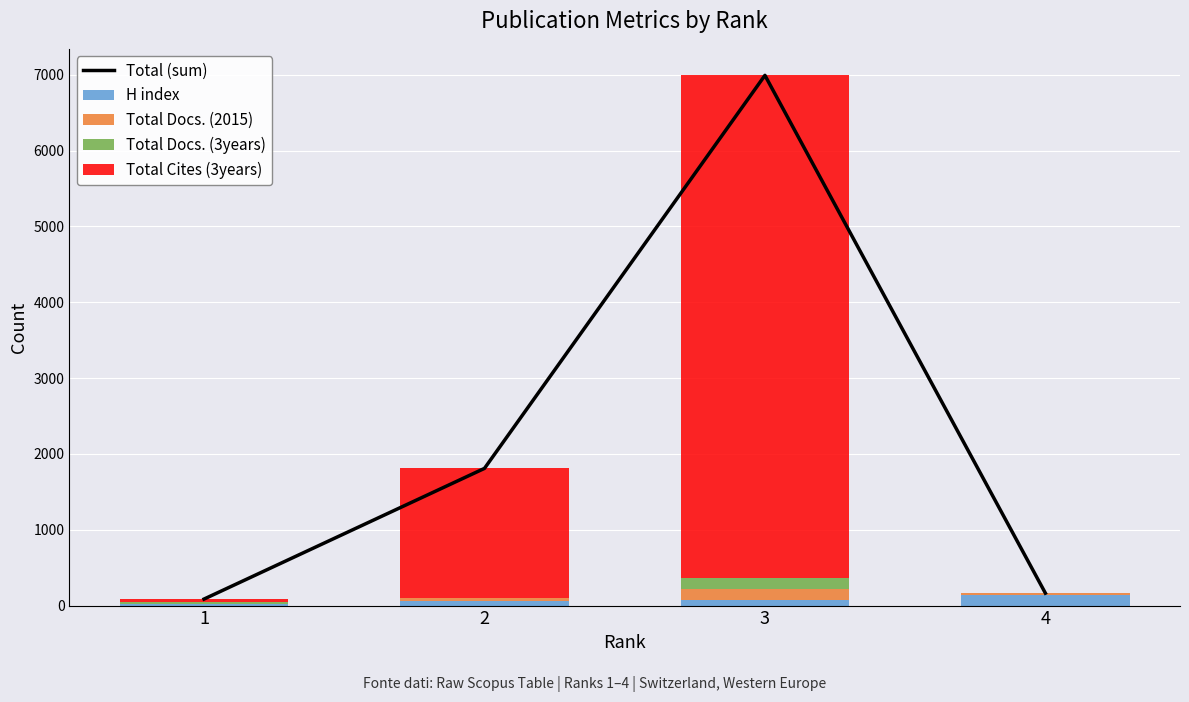

Rank the series by their maximum value, from lowest to highest.

Total Docs. (2015), H index, Total Docs. (3years), Total Cites (3years), Total (sum)